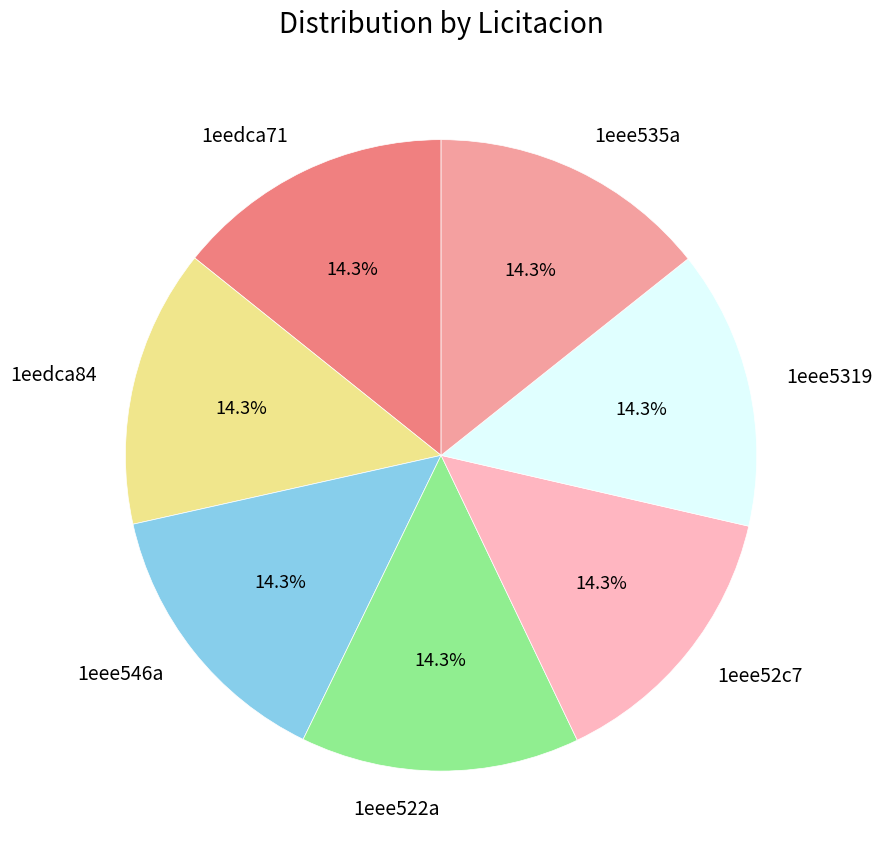

Count the number of slices in the pie.

7